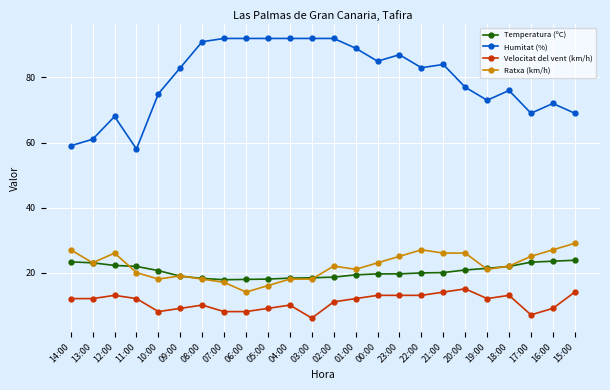

True or false: Velocitat del vent (km/h) and Temperatura (ºC) cross at least once.

False